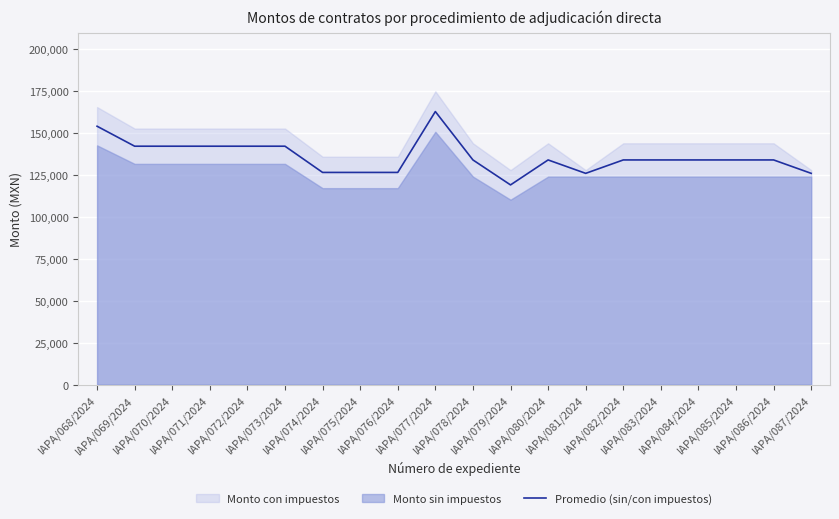

How many data points are above 134068?

14